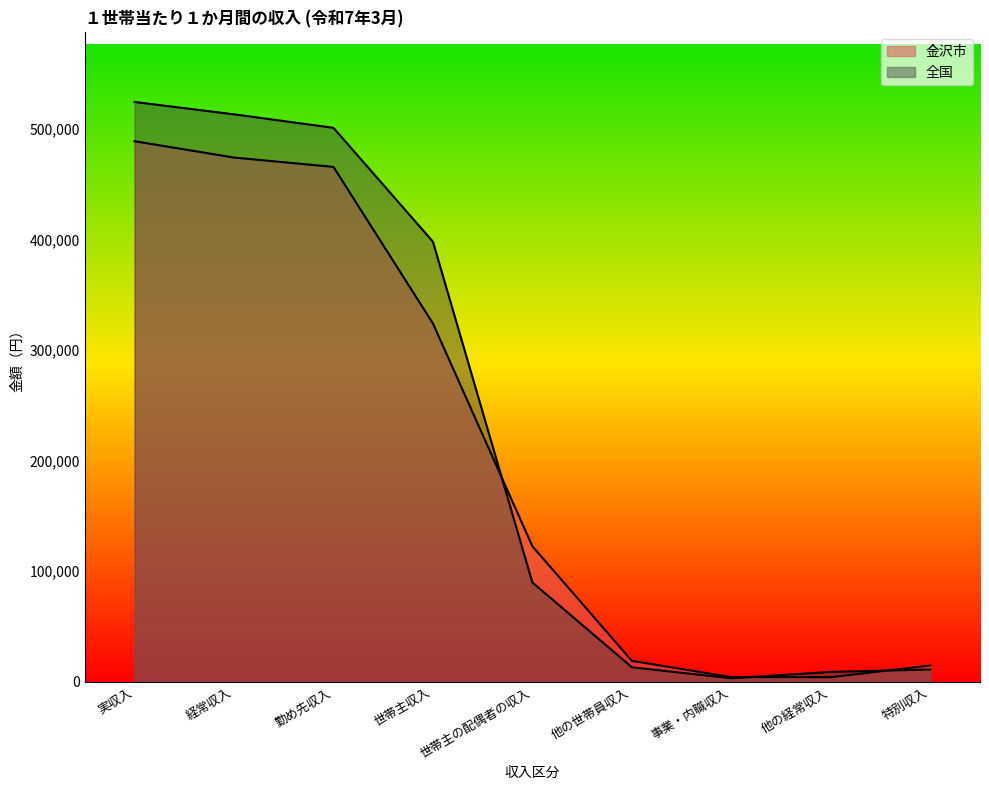

Which series changed the most between 勤め先収入 and 事業・内職収入?

全国